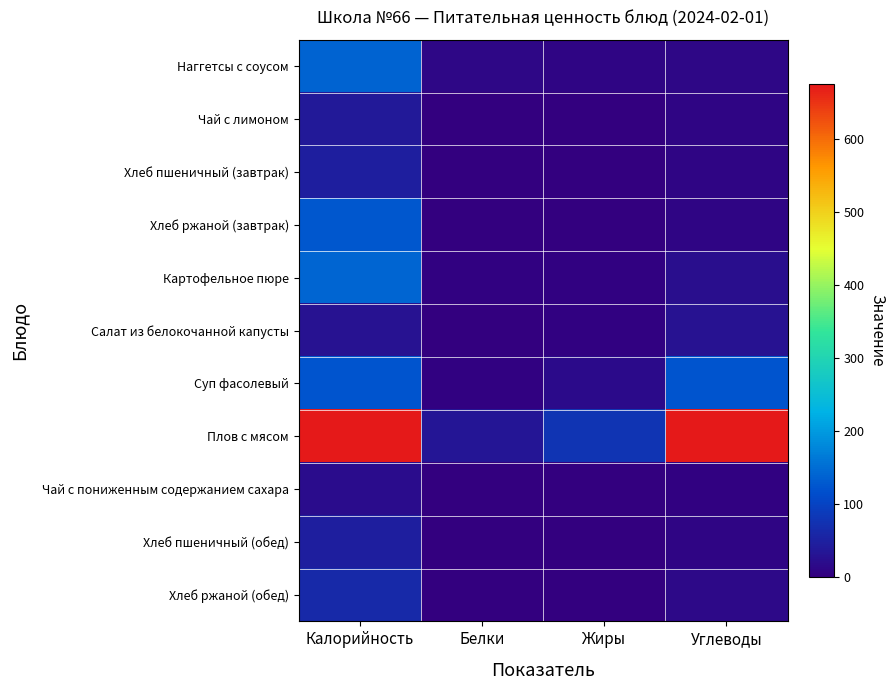

At how many categories does at least one series exceed 316?

2